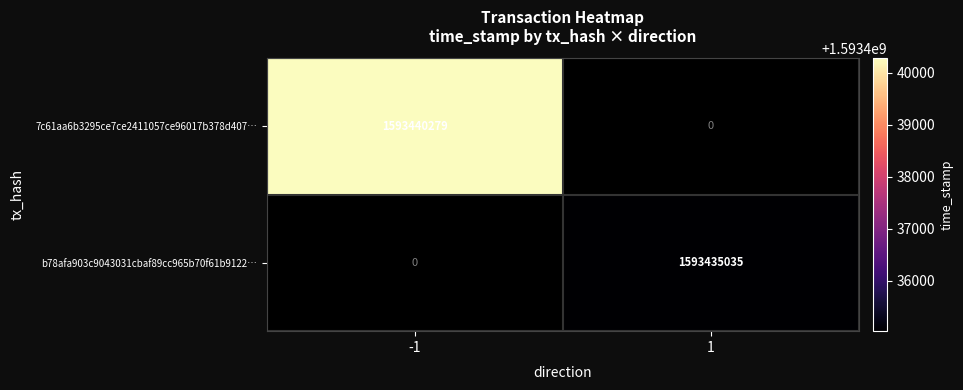

The b78afa903c9043031cbaf89cc965b70f61b9122… series shows 2406238847 at 1. True or false?

False